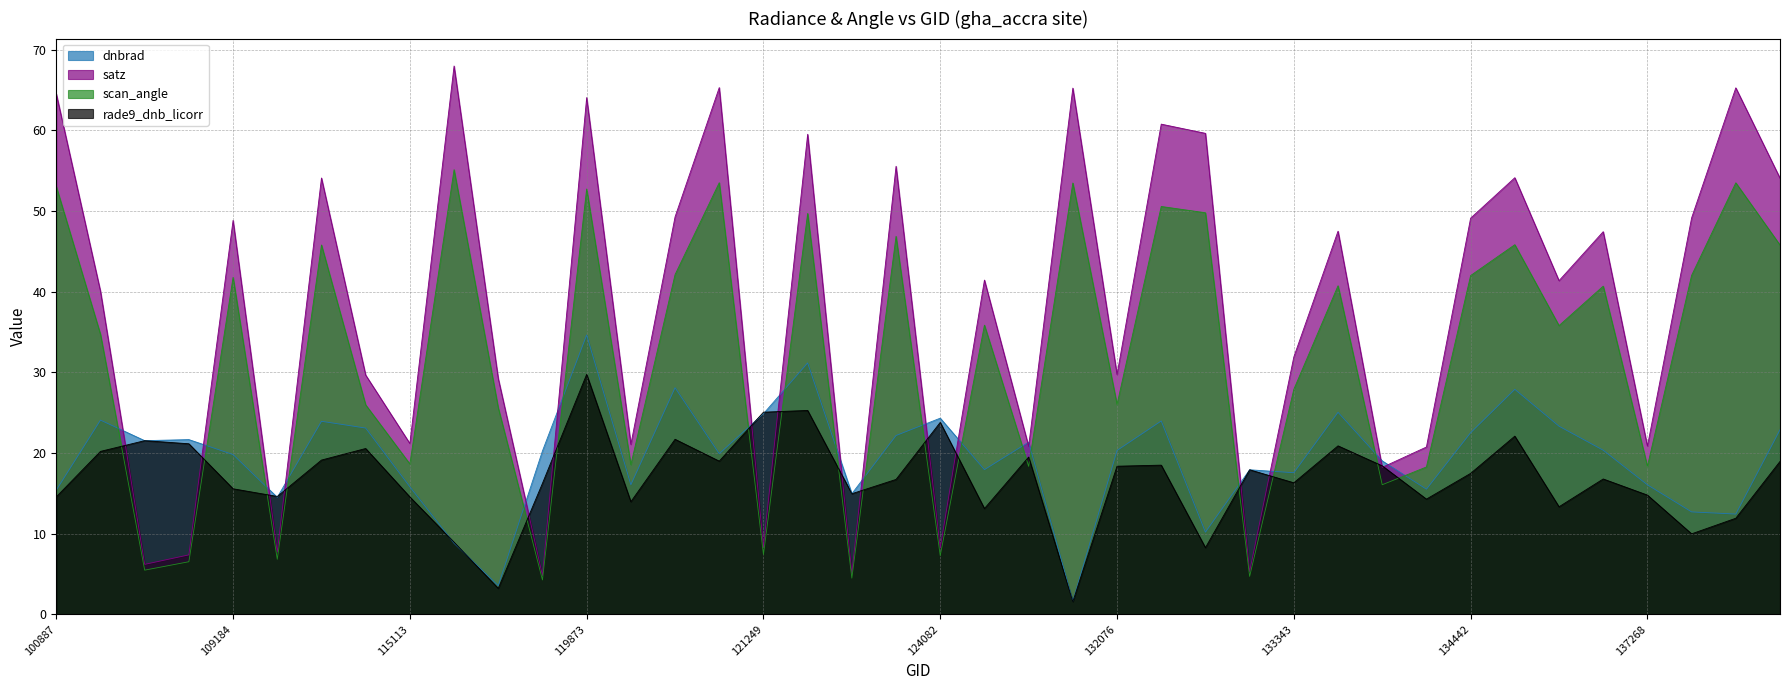

The value of rade9_dnb_licorr at 119351 is 16.2. True or false?

True